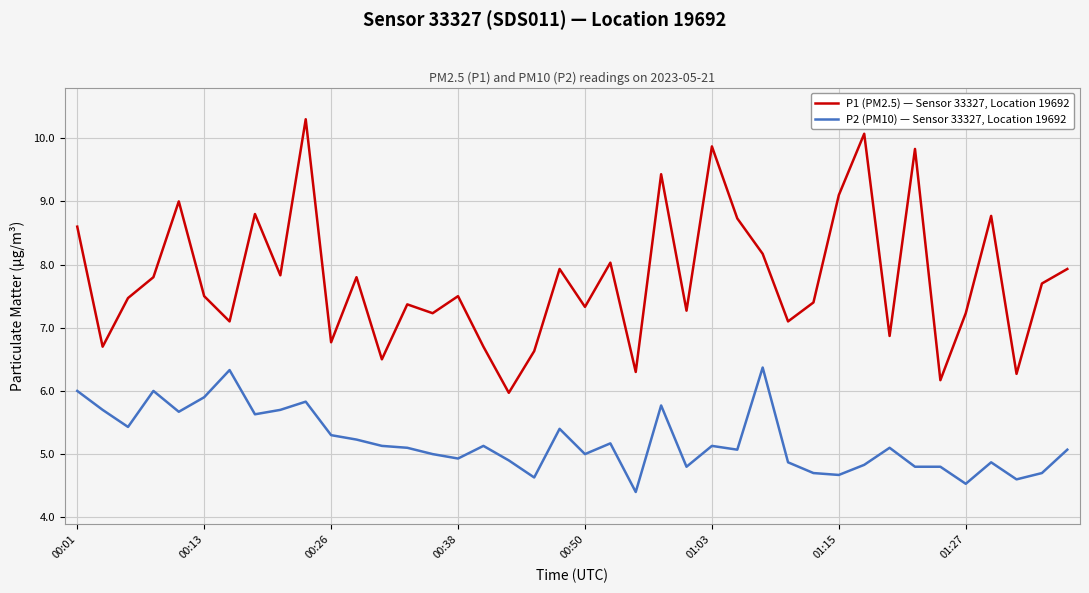

What is the maximum value shown in the chart?

10.3